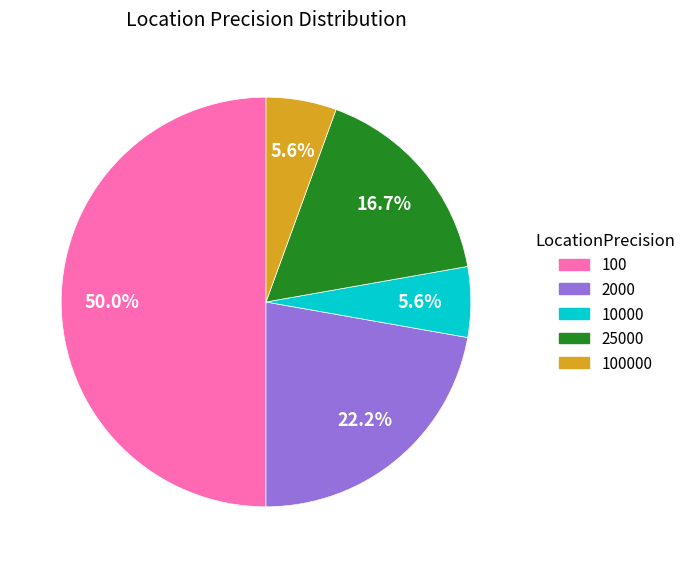

Count the number of slices in the pie.

5